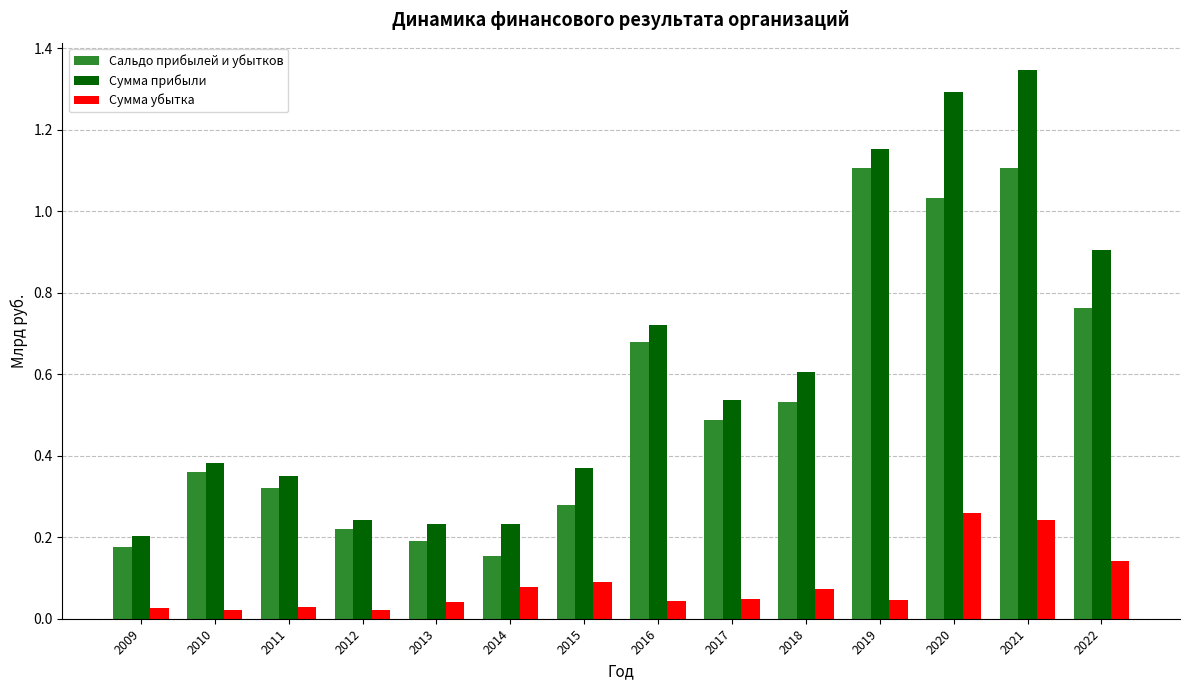

How many categories are shown in the chart?

14